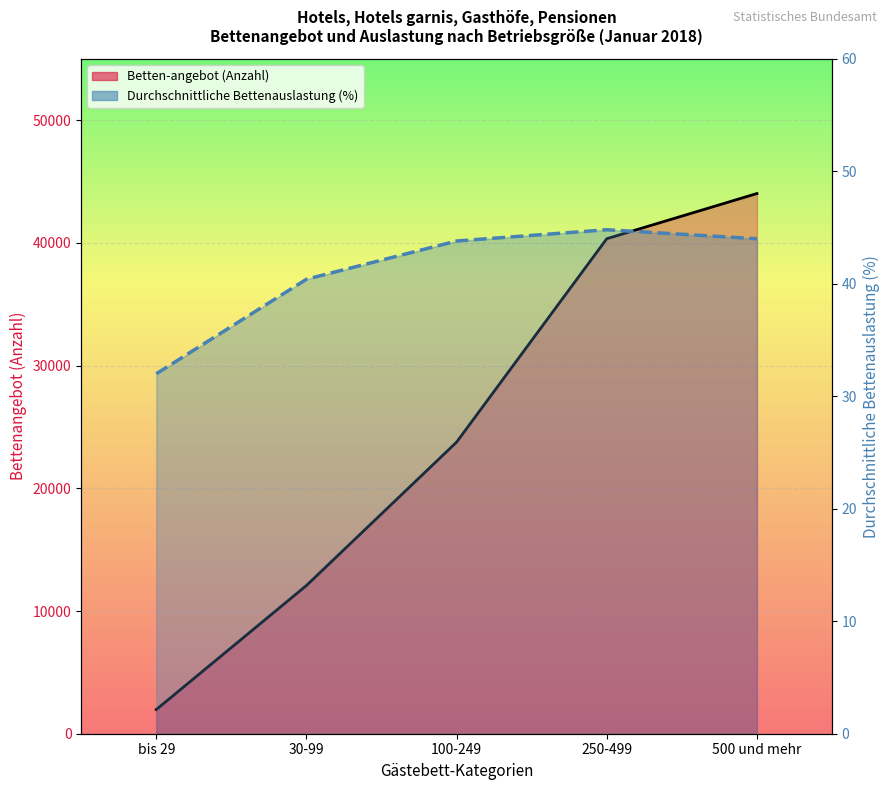

What is the label of the 2nd point from the left?

30-99